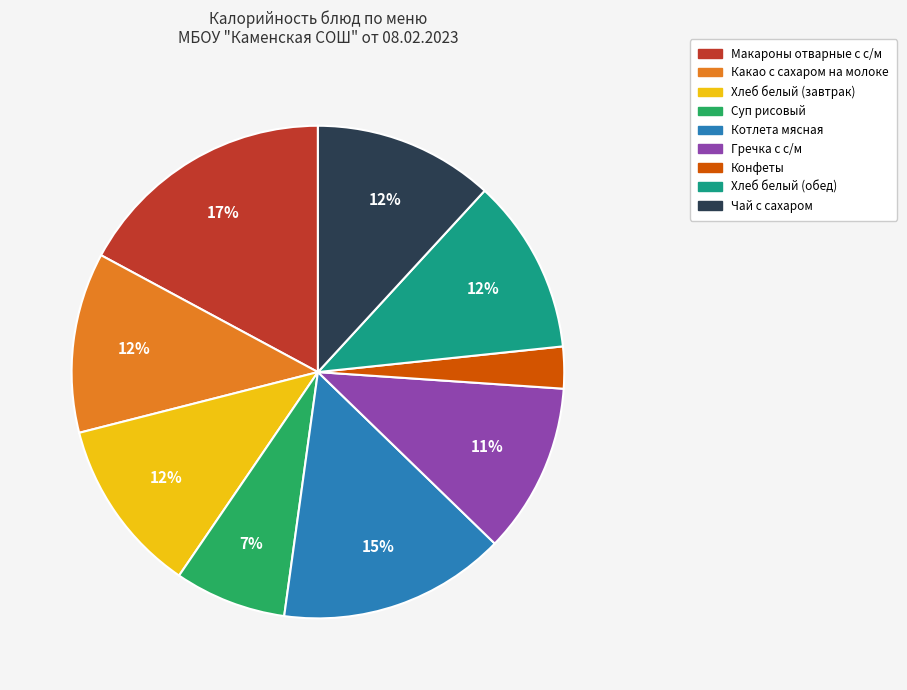

To the nearest percent, what portion does Котлета мясная represent?

15%